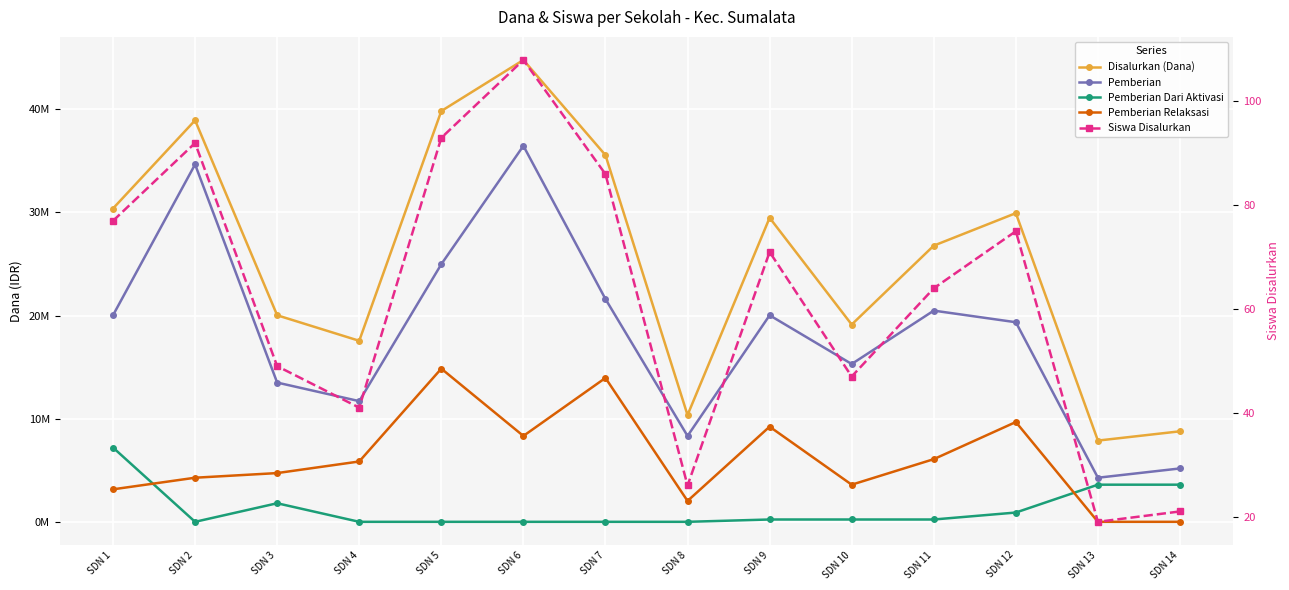

What is the difference between the maximum and second lowest values in the Siswa Disalurkan series?

87